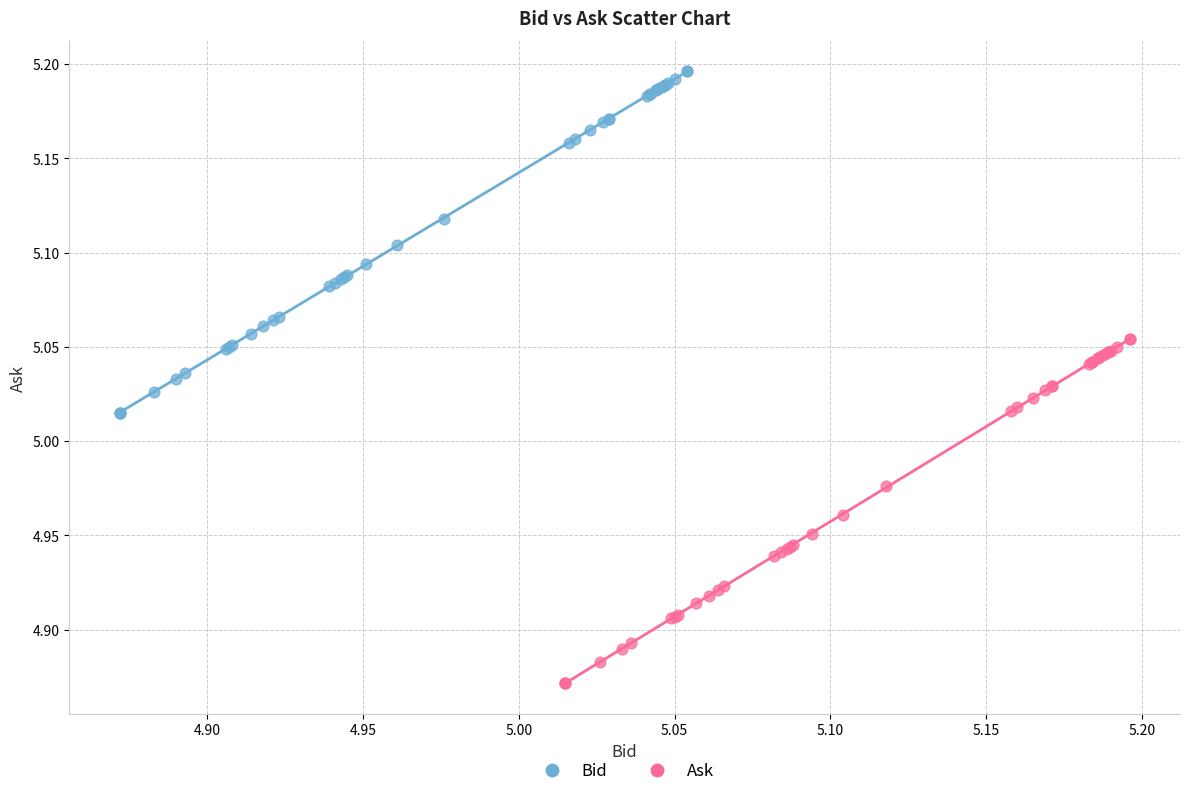

What are all the series names shown in the legend?

Bid, Ask